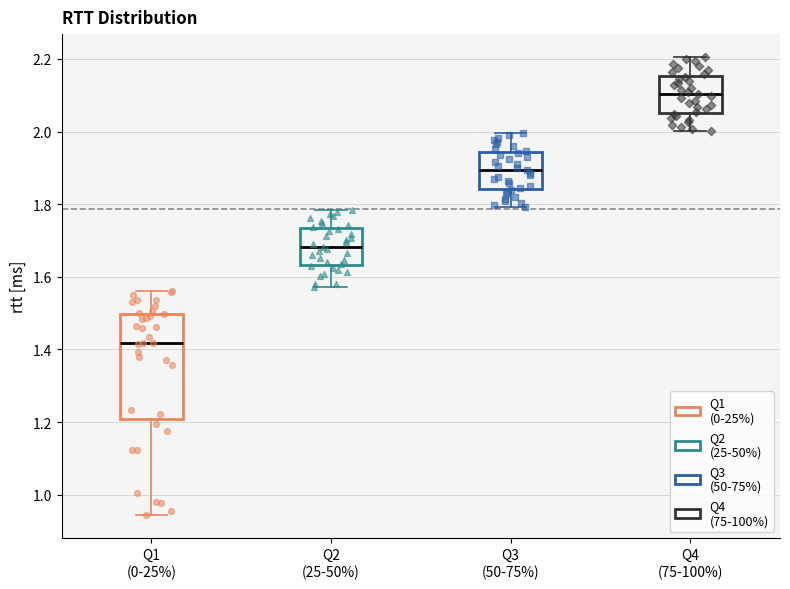

Reading left to right, transcribe this box plot: for each box, give where its median line is, the range the box spans, and where its two whiskers end, as read against the y-axis. The values are not printed on the chart, so give them approximately, as read against the axis.

Q1 (0-25%): median 1.42, box 1.20 to 1.50, whiskers 0.94 to 1.56
Q2 (25-50%): median 1.68, box 1.64 to 1.74, whiskers 1.58 to 1.78
Q3 (50-75%): median 1.90, box 1.84 to 1.94, whiskers 1.80 to 2.00
Q4 (75-100%): median 2.10, box 2.06 to 2.16, whiskers 2.00 to 2.20